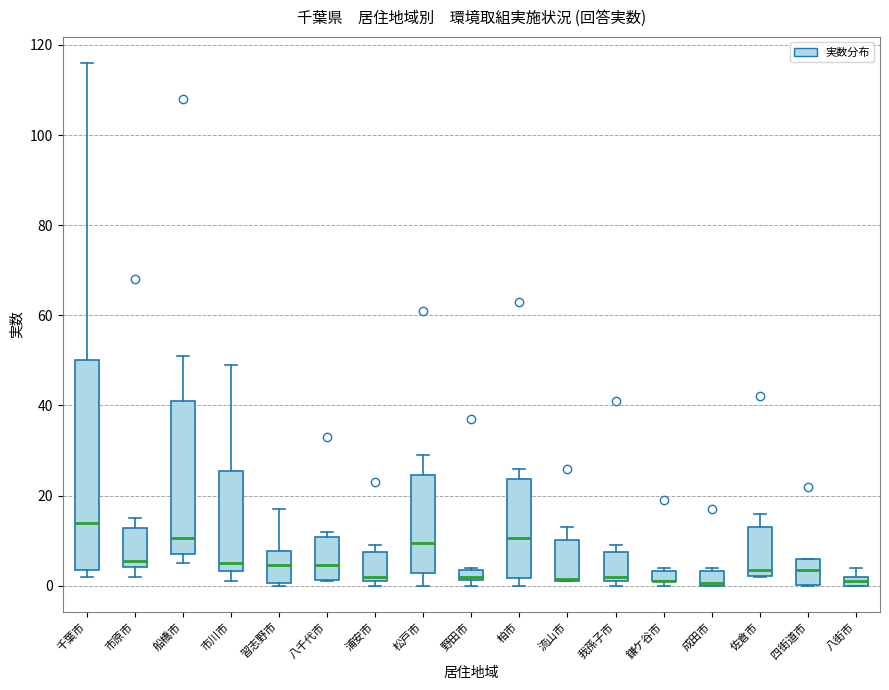

Where does the upper whisker of the box for 船橋市 end on the y-axis? The values are not printed on the chart, so give them approximately, as read against the axis.

52